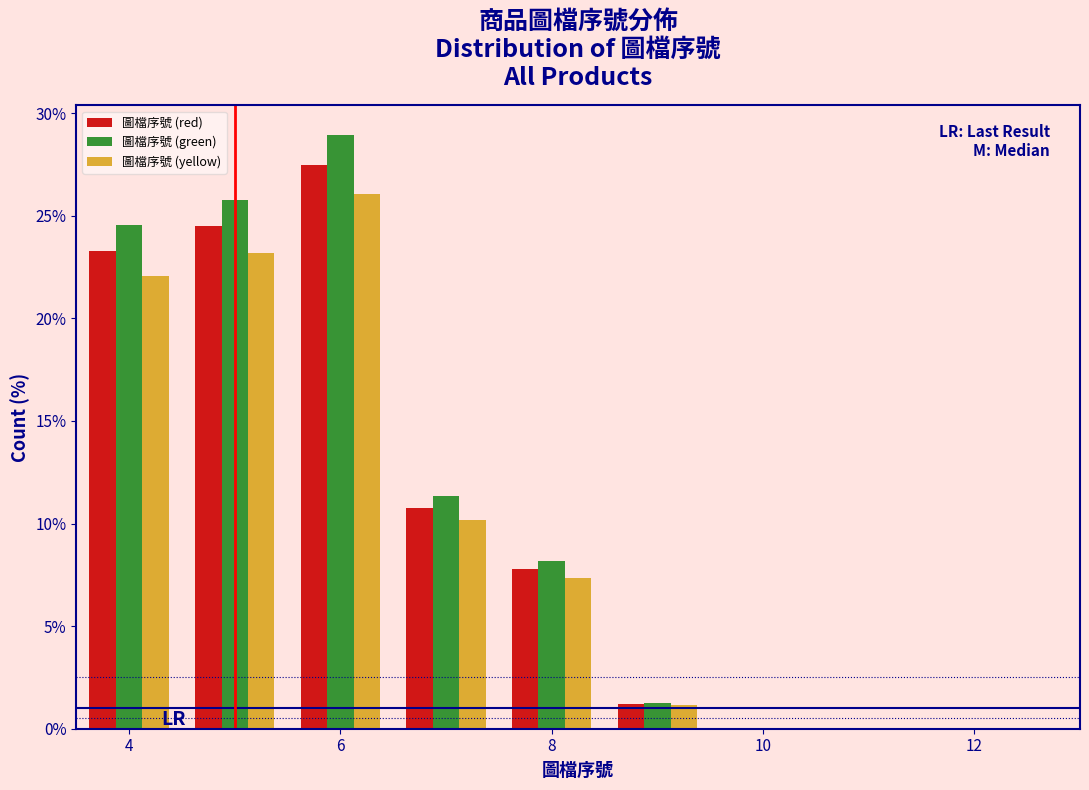

Reading left to right, list every range on the x-axis with the height of the bar of each series over it. Neither the bar edges nor the heights are printed on the chart, so give them approximately, as read against the axes.

3.5 to 4.5: 圖檔序號 (red)=23.5	圖檔序號 (green)=24.5	圖檔序號 (yellow)=22.0
4.5 to 5.5: 圖檔序號 (red)=24.5	圖檔序號 (green)=26.0	圖檔序號 (yellow)=23.0
5.5 to 6.5: 圖檔序號 (red)=27.5	圖檔序號 (green)=29.0	圖檔序號 (yellow)=26.0
6.5 to 7.5: 圖檔序號 (red)=11.0	圖檔序號 (green)=11.5	圖檔序號 (yellow)=10.0
7.5 to 8.5: 圖檔序號 (red)=8.0	圖檔序號 (green)=8.0	圖檔序號 (yellow)=7.5
8.5 to 9.5: 圖檔序號 (red)=1.0	圖檔序號 (green)=1.5	圖檔序號 (yellow)=1.0
9.5 to 10.5: 圖檔序號 (red)=0	圖檔序號 (green)=0	圖檔序號 (yellow)=0
10.5 to 11.5: 圖檔序號 (red)=0	圖檔序號 (green)=0	圖檔序號 (yellow)=0
11.5 to 12.5: 圖檔序號 (red)=0	圖檔序號 (green)=0	圖檔序號 (yellow)=0